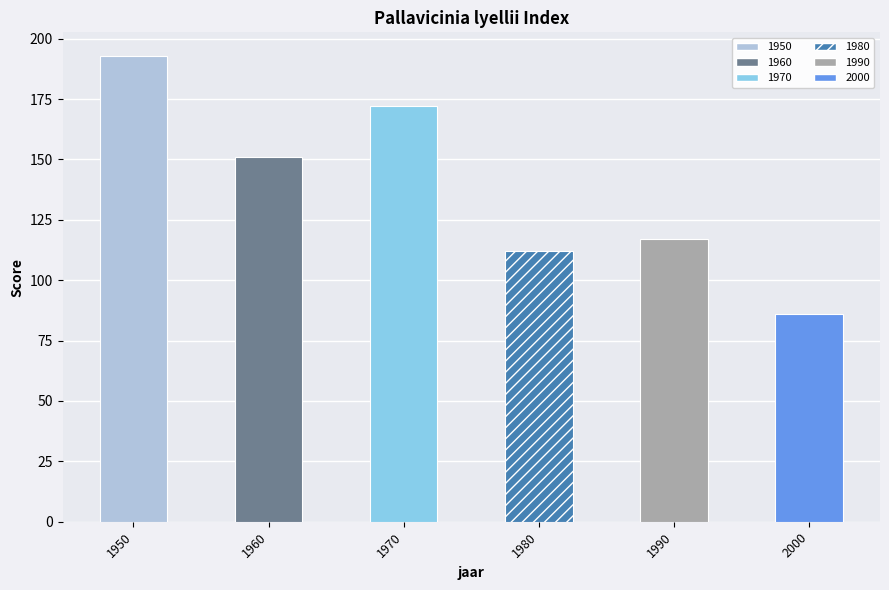

What is the change in value from 1990 to 2000?

-31